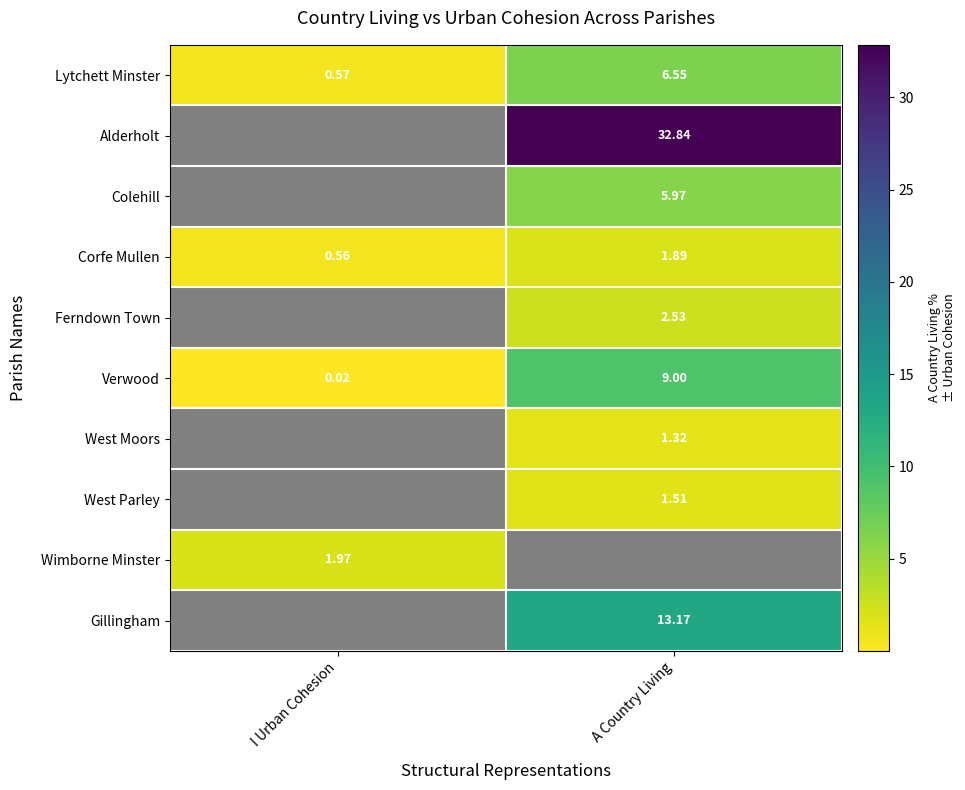

Rank the categories by Corfe Mullen value from highest to lowest.

A Country Living, I Urban Cohesion